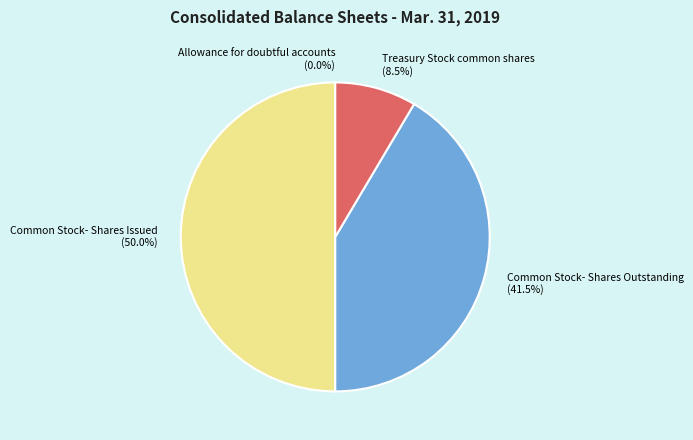

Which slice is the largest?

Common Stock- Shares Issued